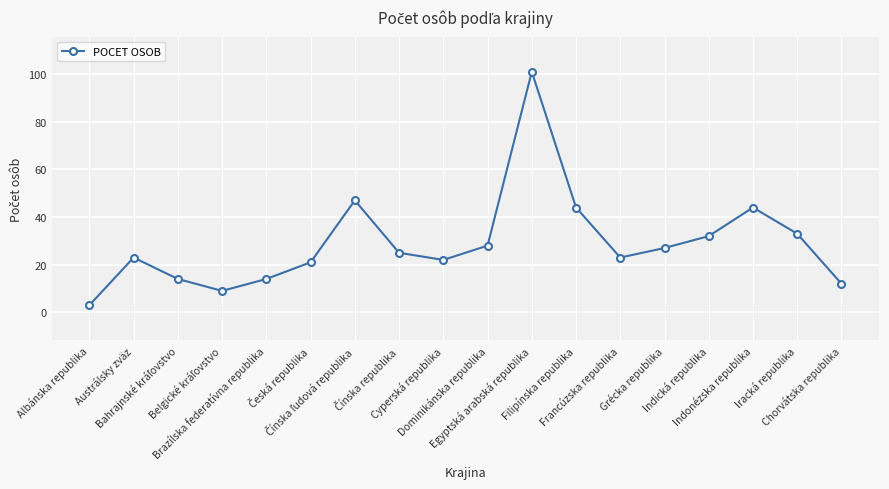

What is the average value?

29